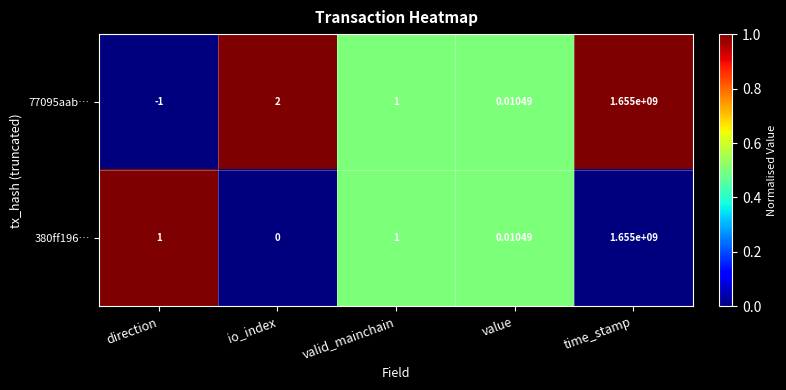

List the labels in order of 77095aab… value, smallest first.

direction, value, valid_mainchain, io_index, time_stamp